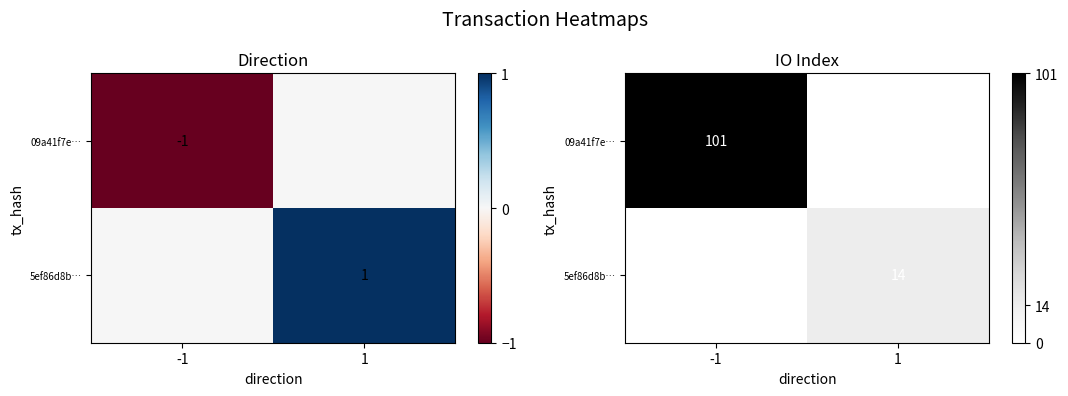

What is the sum of the 09a41f7e… values at 1 and -1?

101